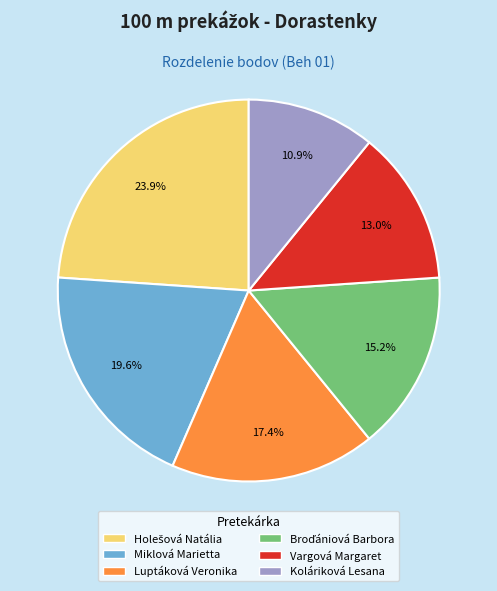

Is Miklová Marietta the majority of the pie?

No